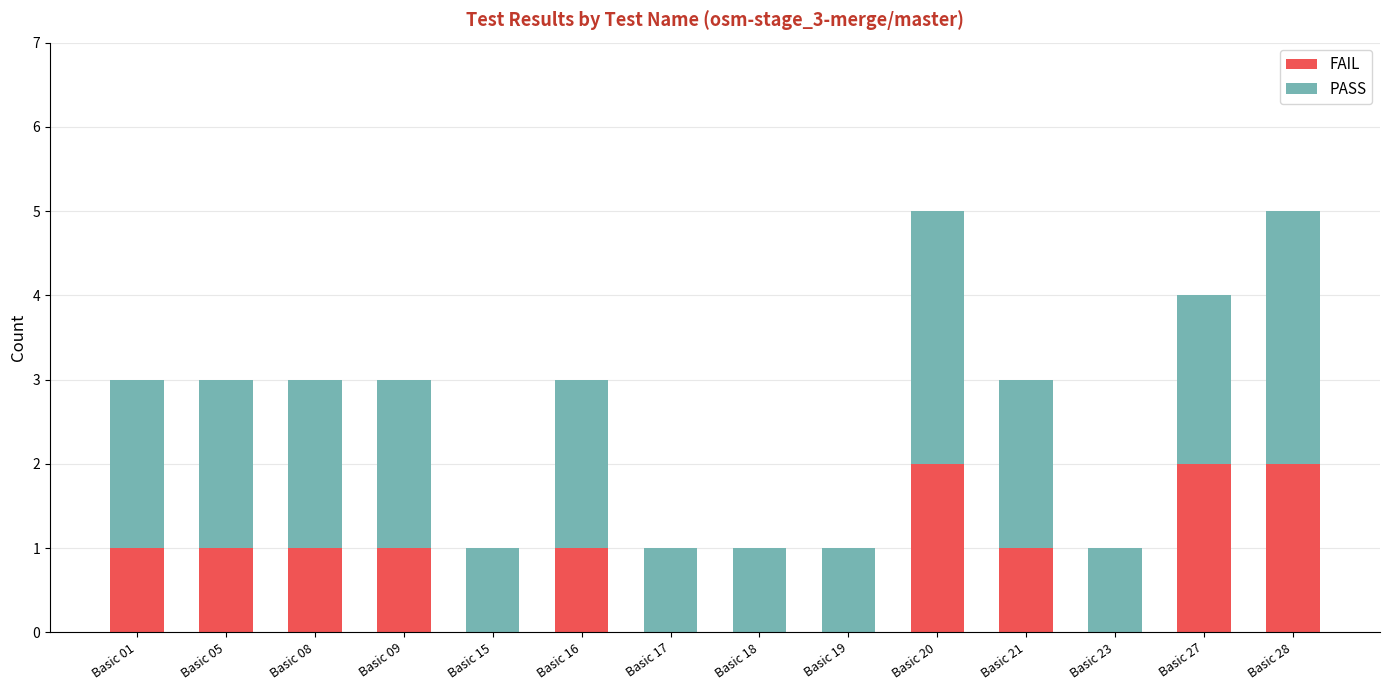

How many categories are shown in the chart?

14